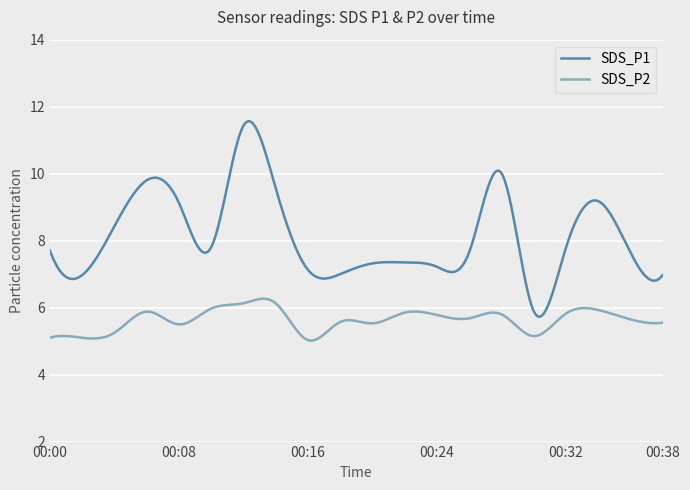

What is the maximum value shown in the chart?

11.6